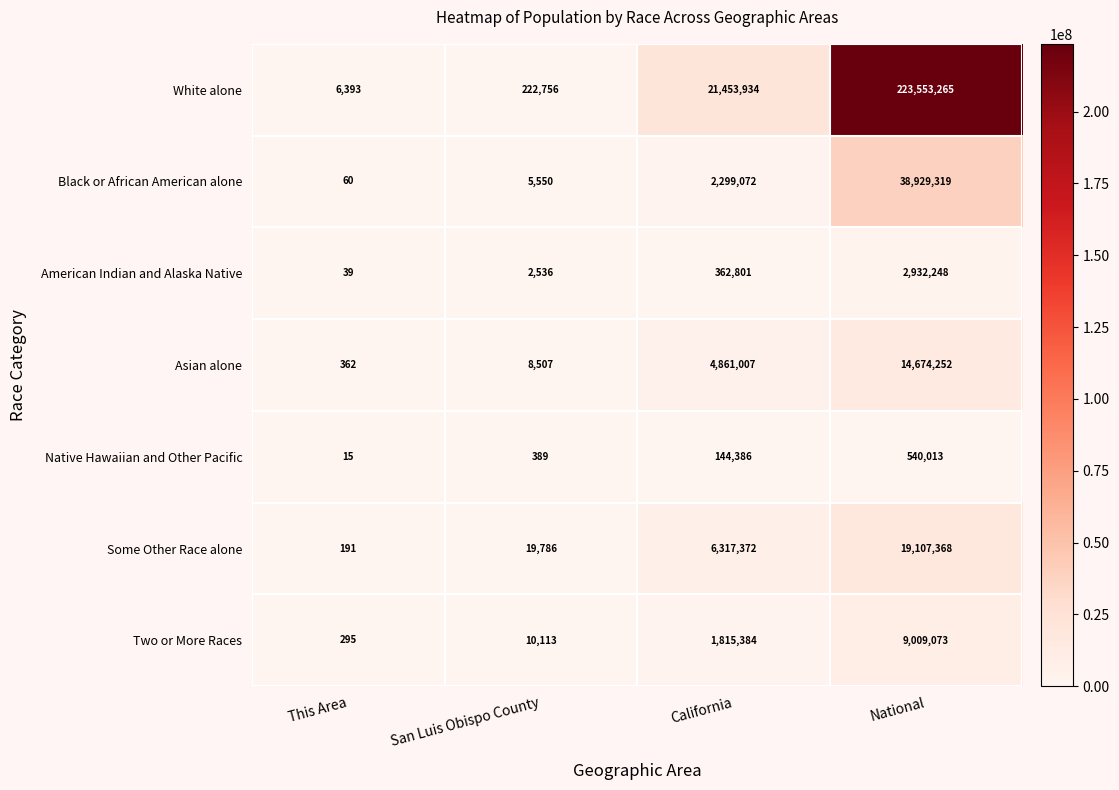

Reading right to left, transcribe all the data shown in this chart.

White alone: 223553265	21453934	222756	6393
Black or African American alone: 38929319	2299072	5550	60
American Indian and Alaska Native: 2932248	362801	2536	39
Asian alone: 14674252	4861007	8507	362
Native Hawaiian and Other Pacific: 540013	144386	389	15
Some Other Race alone: 19107368	6317372	19786	191
Two or More Races: 9009073	1815384	10113	295